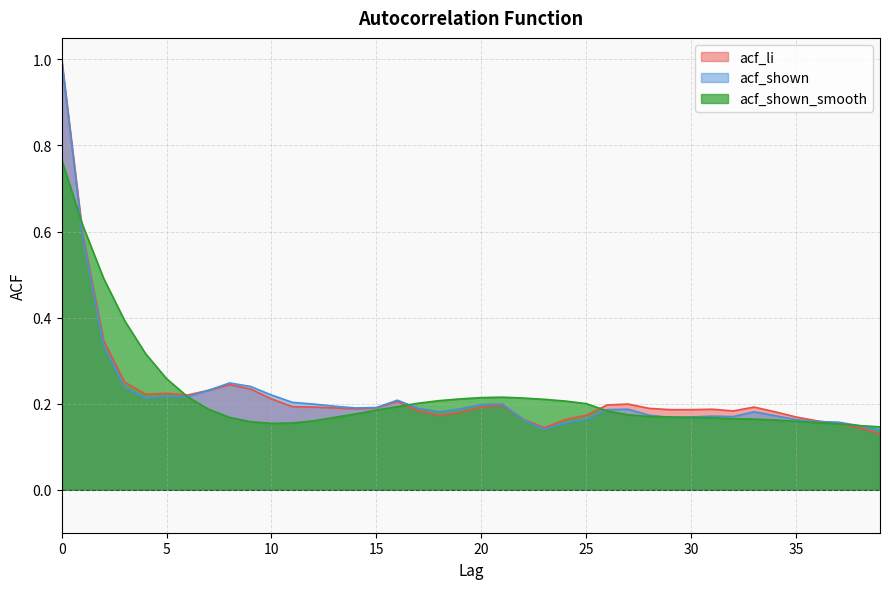

At 32, list the series in order from smallest to largest.

acf_shown_smooth, acf_shown, acf_li